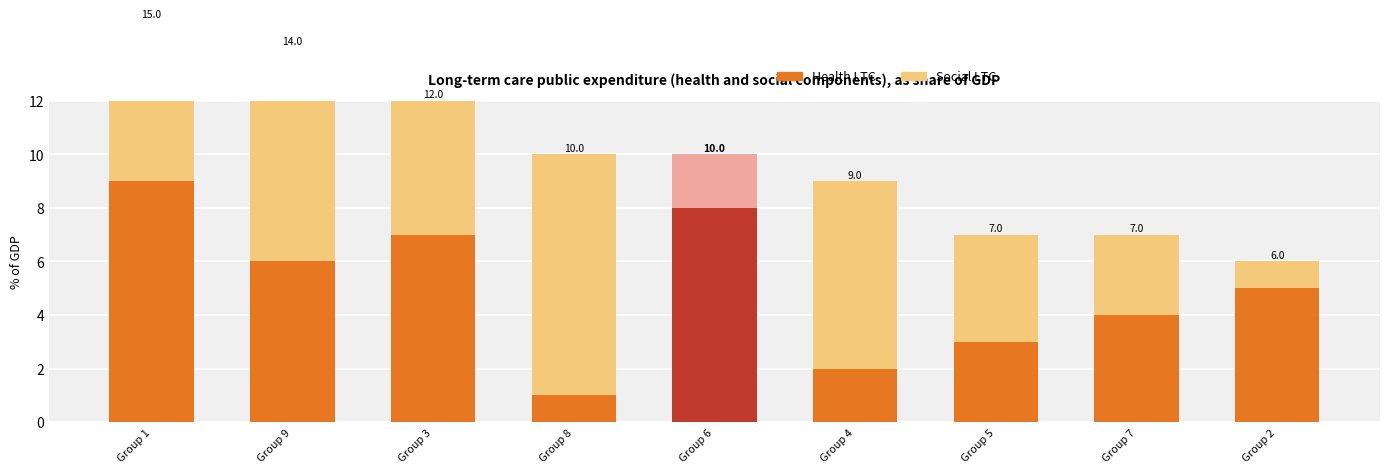

What position from the left is Group 1?

1